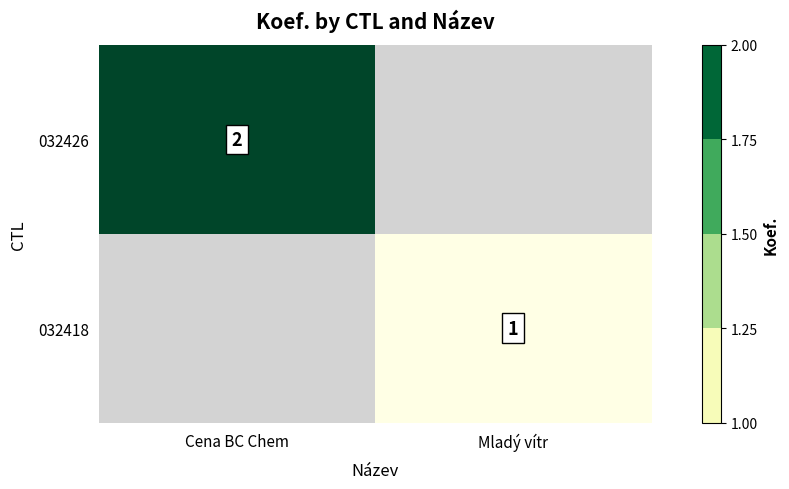

The 032426 series shows 3 at Cena BC Chem. True or false?

False